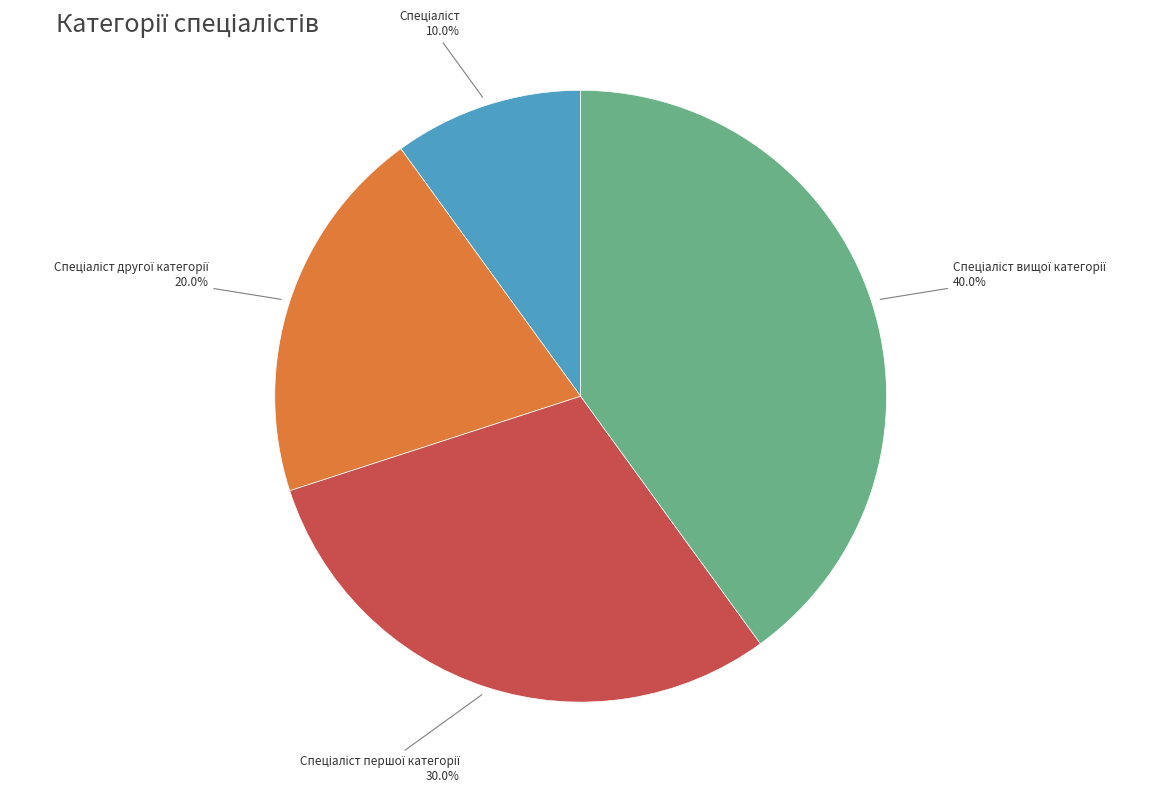

Is there any slice that represents more than half of the pie?

No